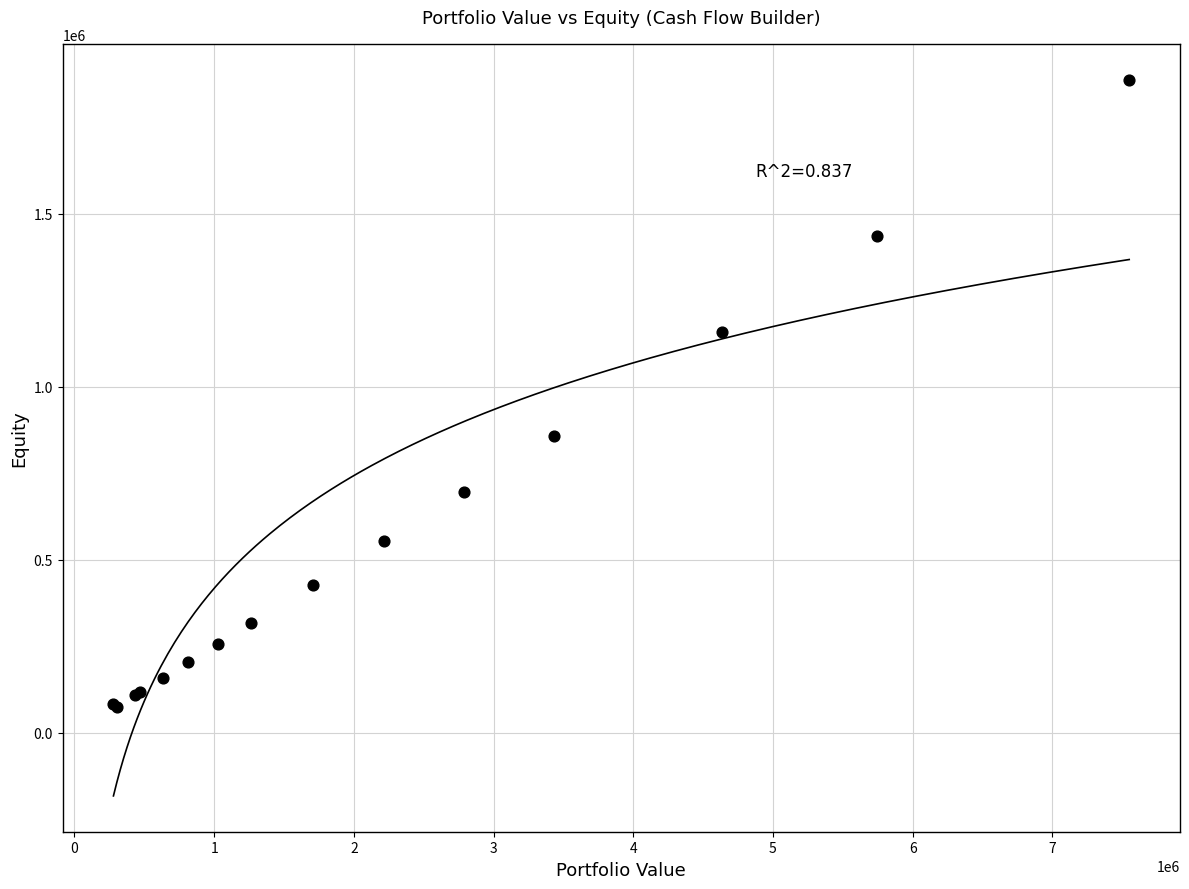

What Y value in the scatter plot is closest to 981367?

858576.2